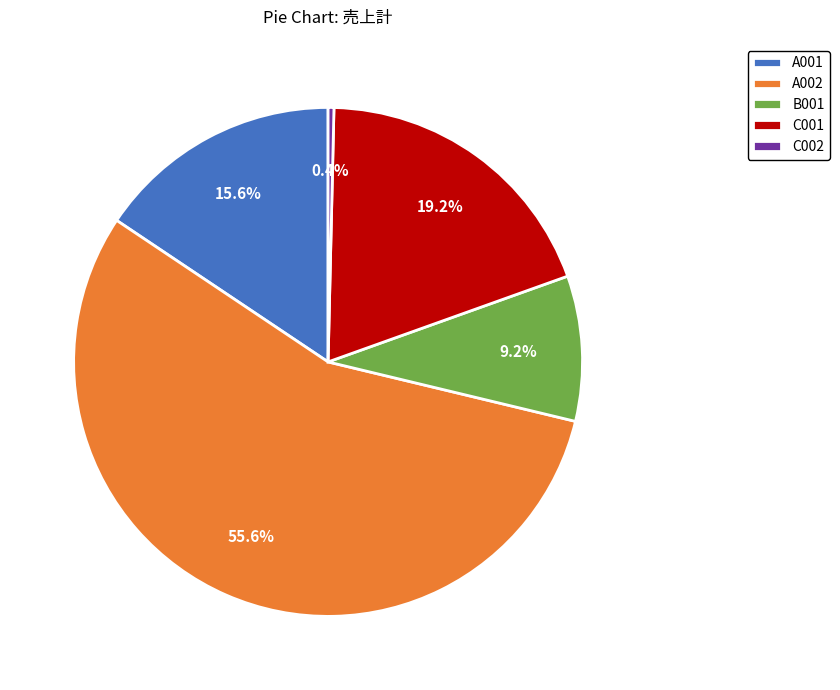

What percentage is NOT represented by C002?

99.6%